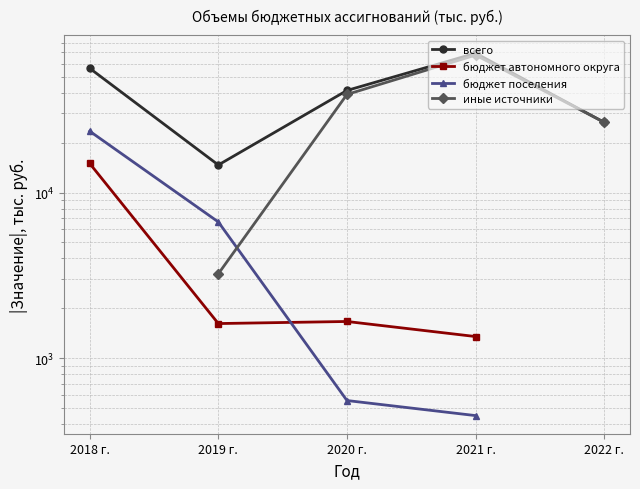

True or false: иные источники and бюджет автономного округа intersect in this chart.

False